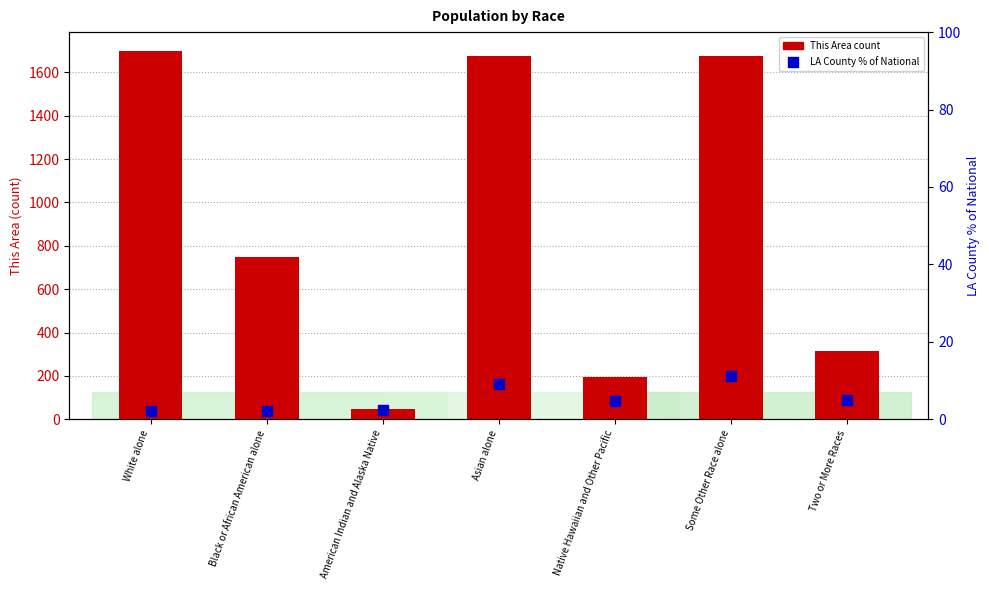

Is the value of This Area at White alone greater than the value of LA County % of National at Some Other Race alone?

Yes